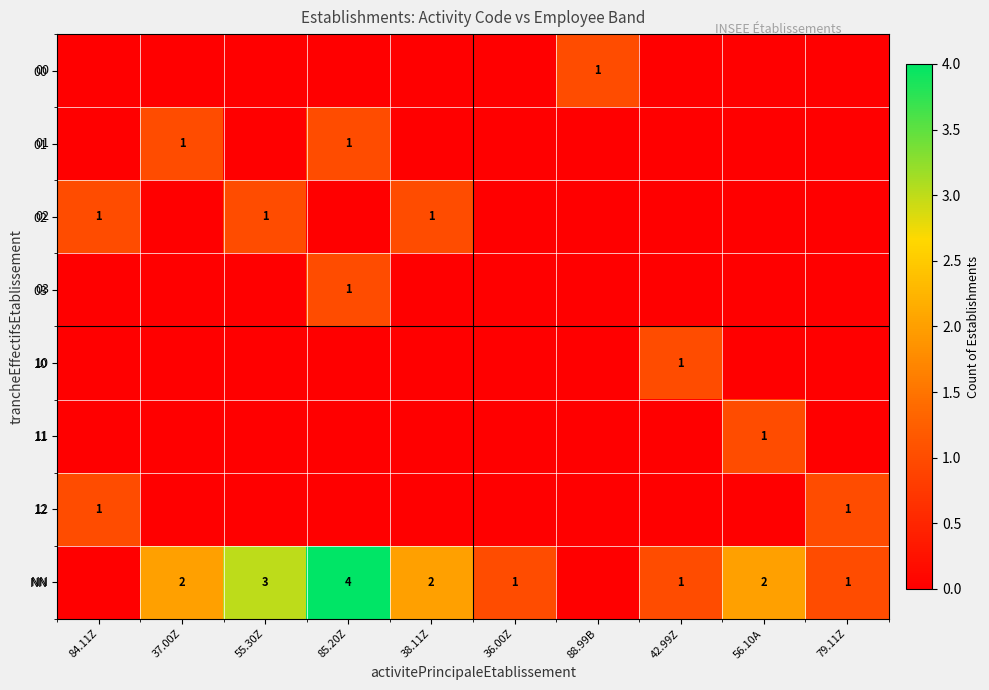

The value of 00 at 88.99B is 2. True or false?

False